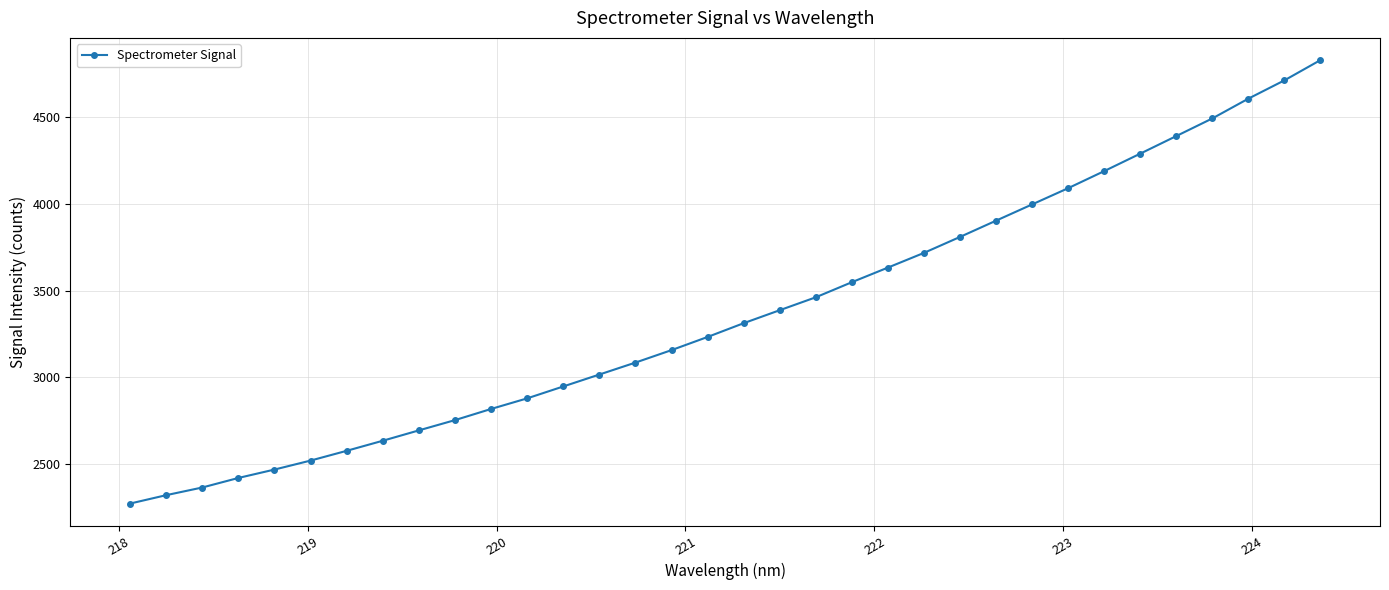

What is the difference between the maximum and second lowest values?

2510.1